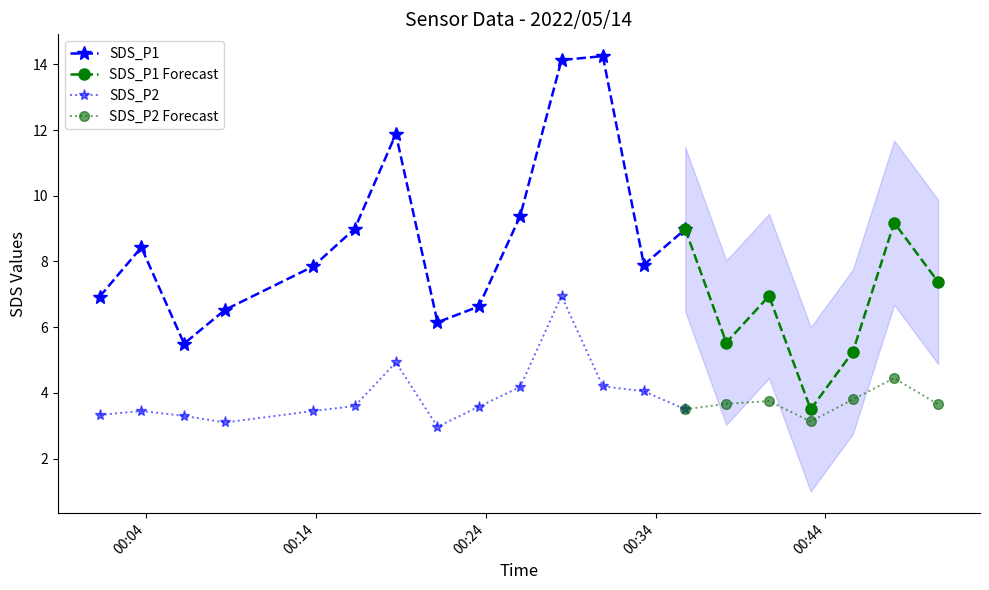

Reading left to right, list all the values displayed in this chart.

SDS_P1: 2022/05/14 00:01:17=6.9	2022/05/14 00:03:44=8.4	2022/05/14 00:06:15=5.5	2022/05/14 00:08:40=6.5	2022/05/14 00:13:51=7.8	2022/05/14 00:16:18=9.0	2022/05/14 00:18:43=11.9	2022/05/14 00:21:10=6.2	2022/05/14 00:23:36=6.6	2022/05/14 00:26:02=9.4	2022/05/14 00:28:28=14.1	2022/05/14 00:30:54=14.2	2022/05/14 00:33:19=7.9	2022/05/14 00:35:45=9.0	2022/05/14 00:38:10=5.5	2022/05/14 00:40:41=7.0	2022/05/14 00:43:08=3.5	2022/05/14 00:45:37=5.2	2022/05/14 00:48:03=9.2	2022/05/14 00:50:38=7.4
SDS_P2: 2022/05/14 00:01:17=3.3	2022/05/14 00:03:44=3.5	2022/05/14 00:06:15=3.3	2022/05/14 00:08:40=3.1	2022/05/14 00:13:51=3.5	2022/05/14 00:16:18=3.6	2022/05/14 00:18:43=4.9	2022/05/14 00:21:10=3.0	2022/05/14 00:23:36=3.6	2022/05/14 00:26:02=4.2	2022/05/14 00:28:28=7.0	2022/05/14 00:30:54=4.2	2022/05/14 00:33:19=4.0	2022/05/14 00:35:45=3.5	2022/05/14 00:38:10=3.7	2022/05/14 00:40:41=3.8	2022/05/14 00:43:08=3.1	2022/05/14 00:45:37=3.8	2022/05/14 00:48:03=4.5	2022/05/14 00:50:38=3.6